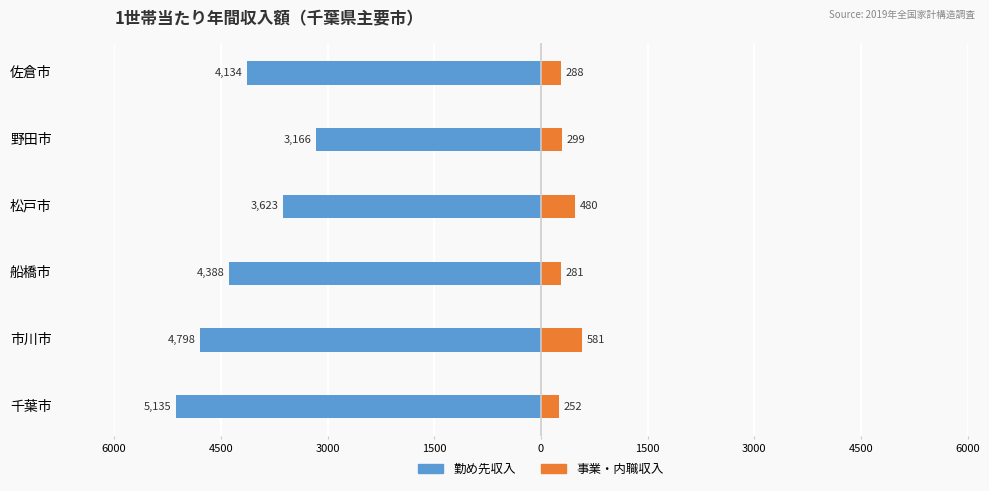

Which series has the largest range (max minus min)?

勤め先収入